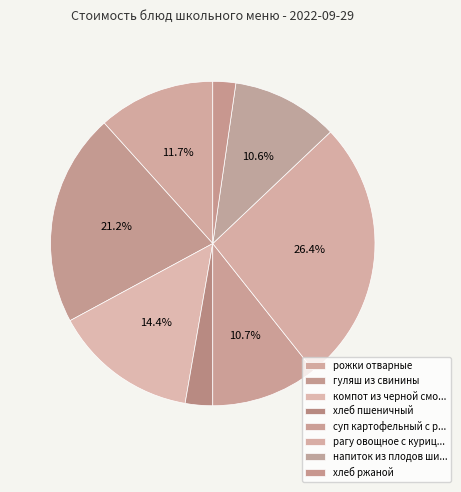

How many slices are in this pie chart?

8